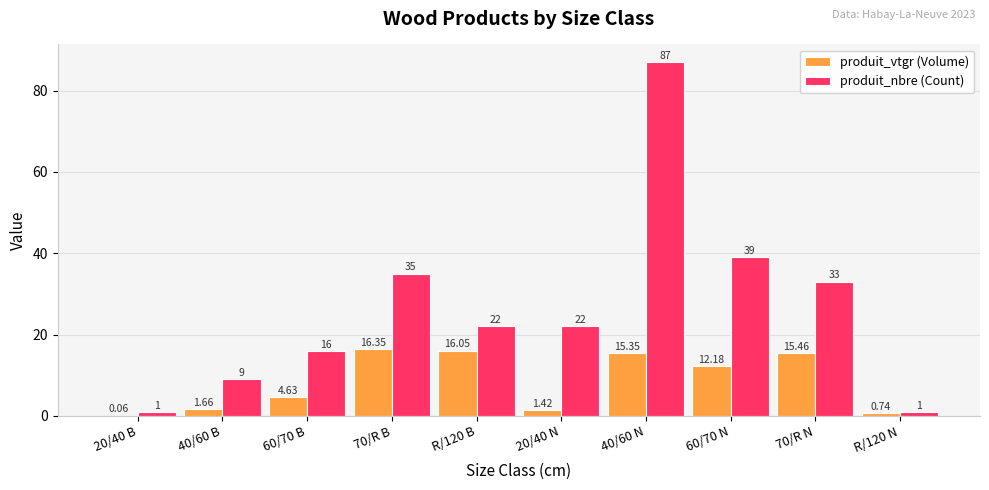

What is the sum of all produit_nbre (Count) values?

265.0